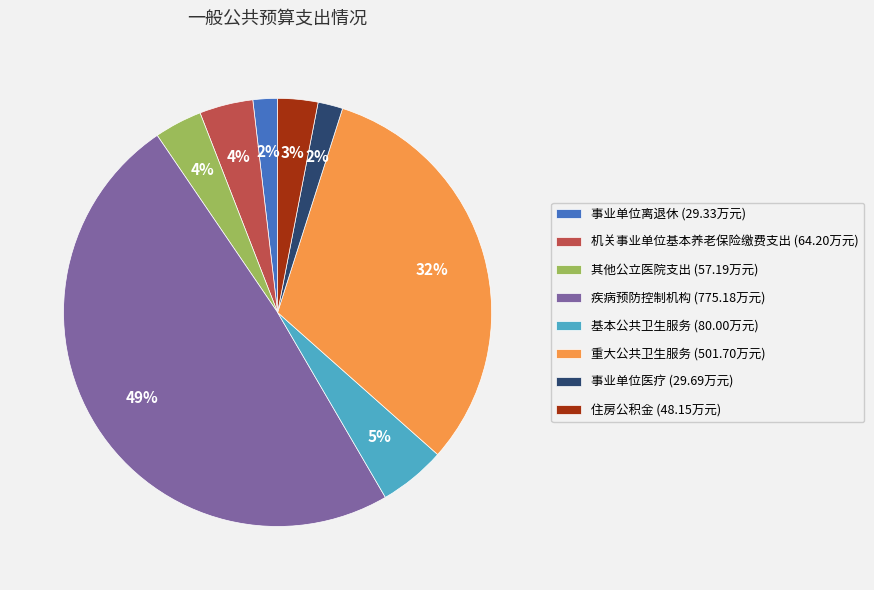

To the nearest percent, what is the difference between the largest and smallest slice percentages?

47%